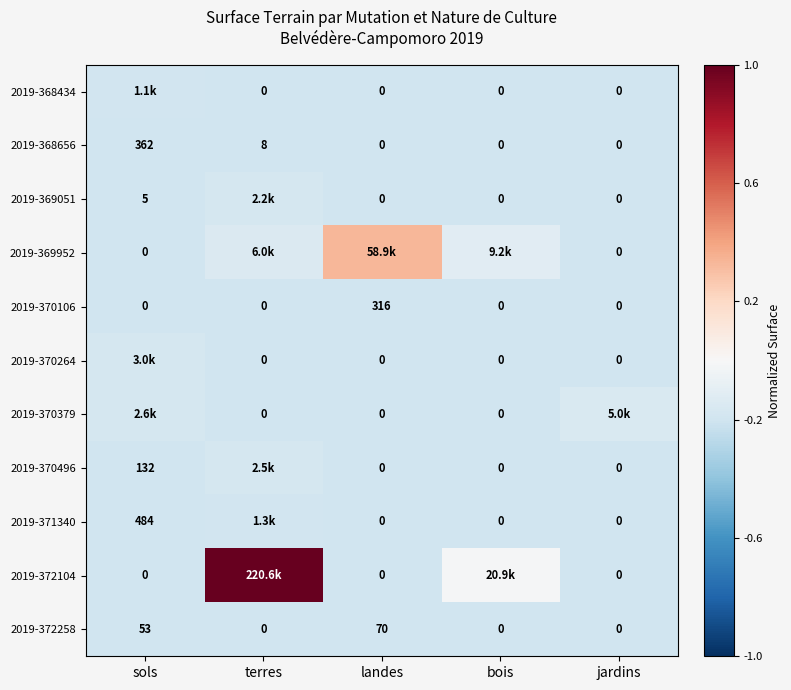

At which label does 2019-370106 reach its peak?

landes